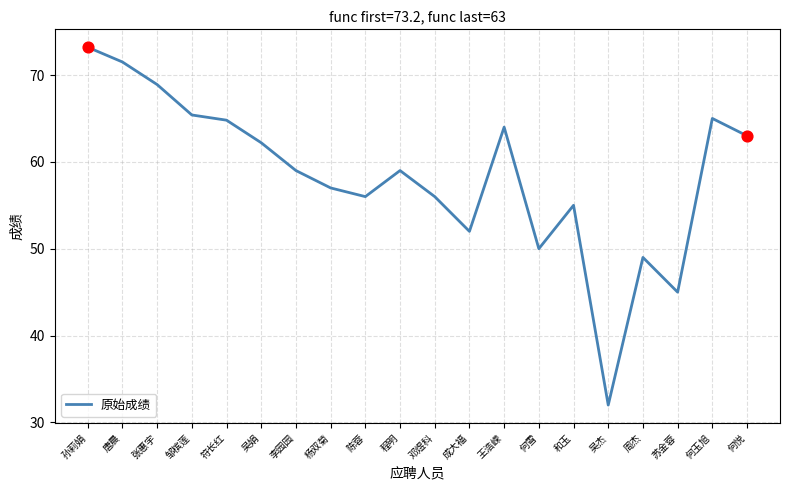

Which has a higher value, 张惠宇 or 王浩嵘?

张惠宇